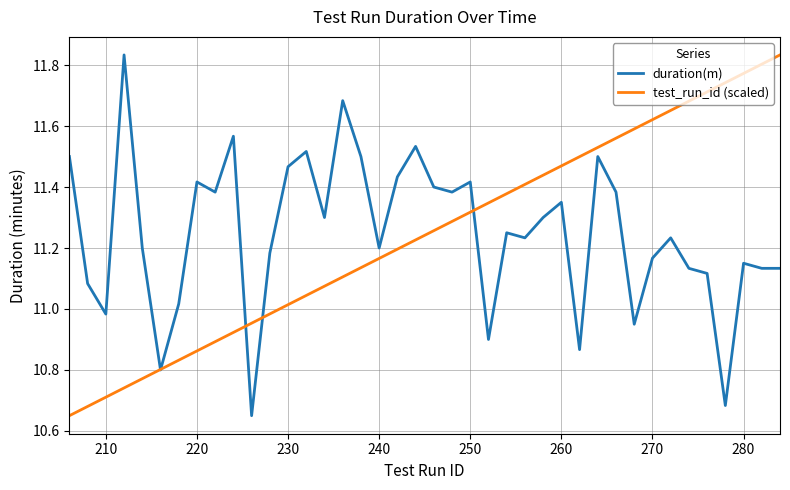

How many lines are shown in the chart?

2